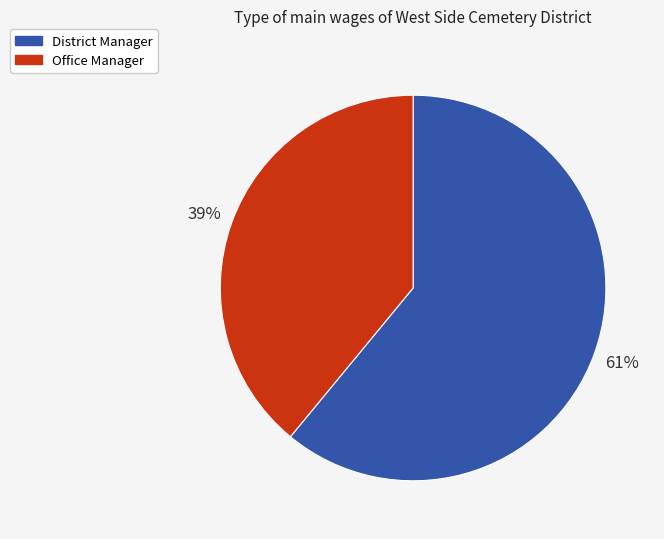

Is it true that Office Manager is 50% of the pie?

False